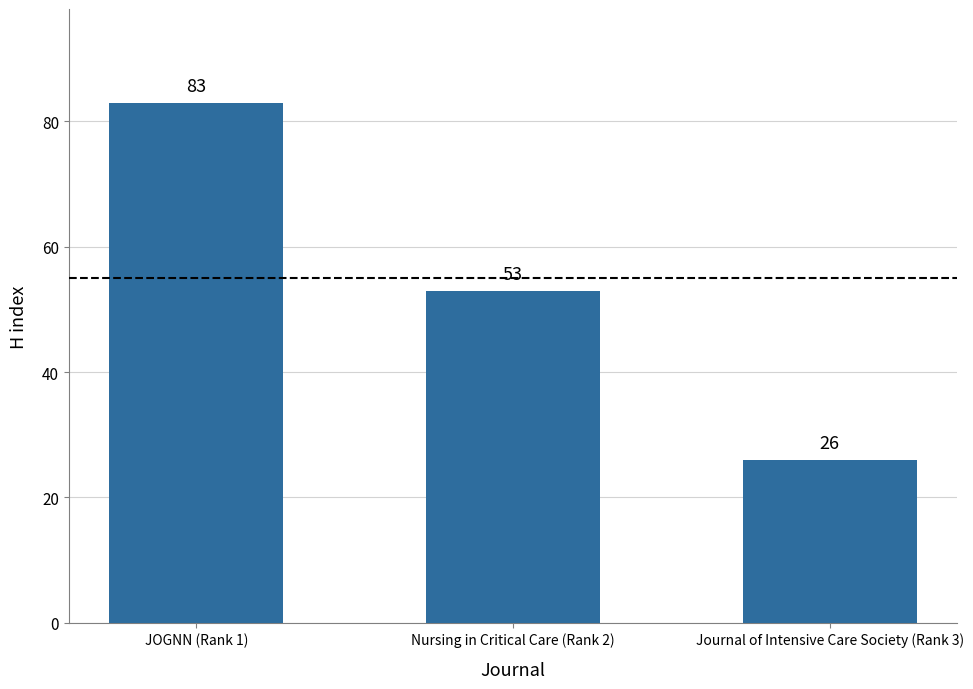

How many data points are less than 53?

1